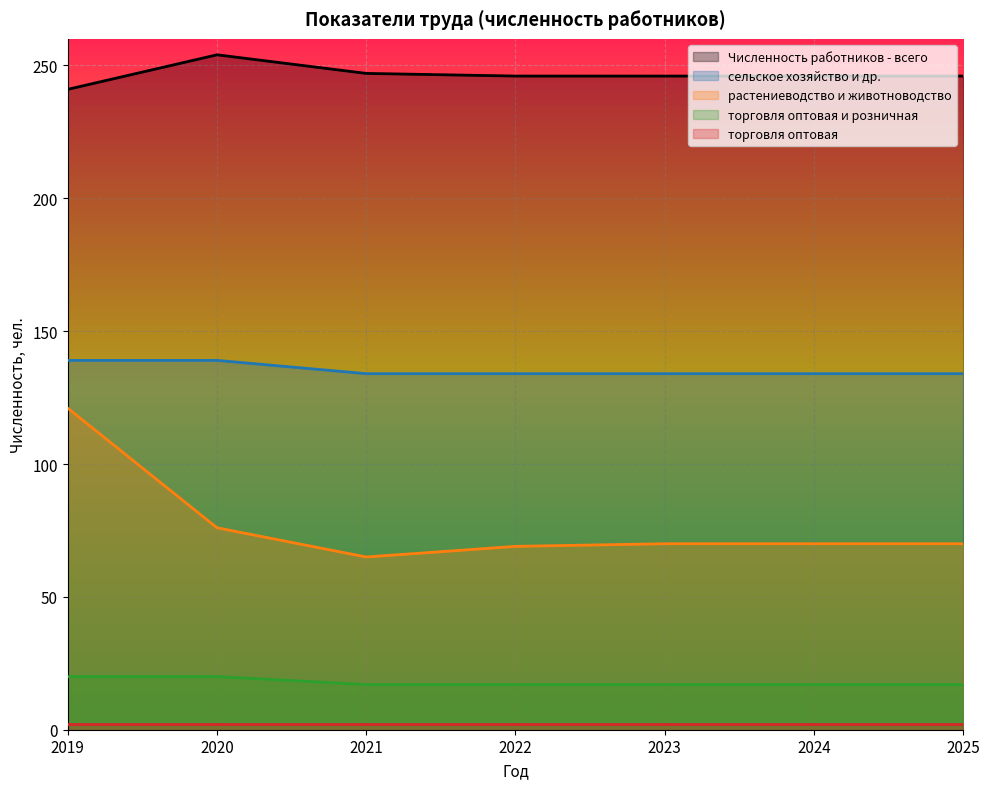

True or false: сельское хозяйство и др. has a value of 221 at 2022.

False